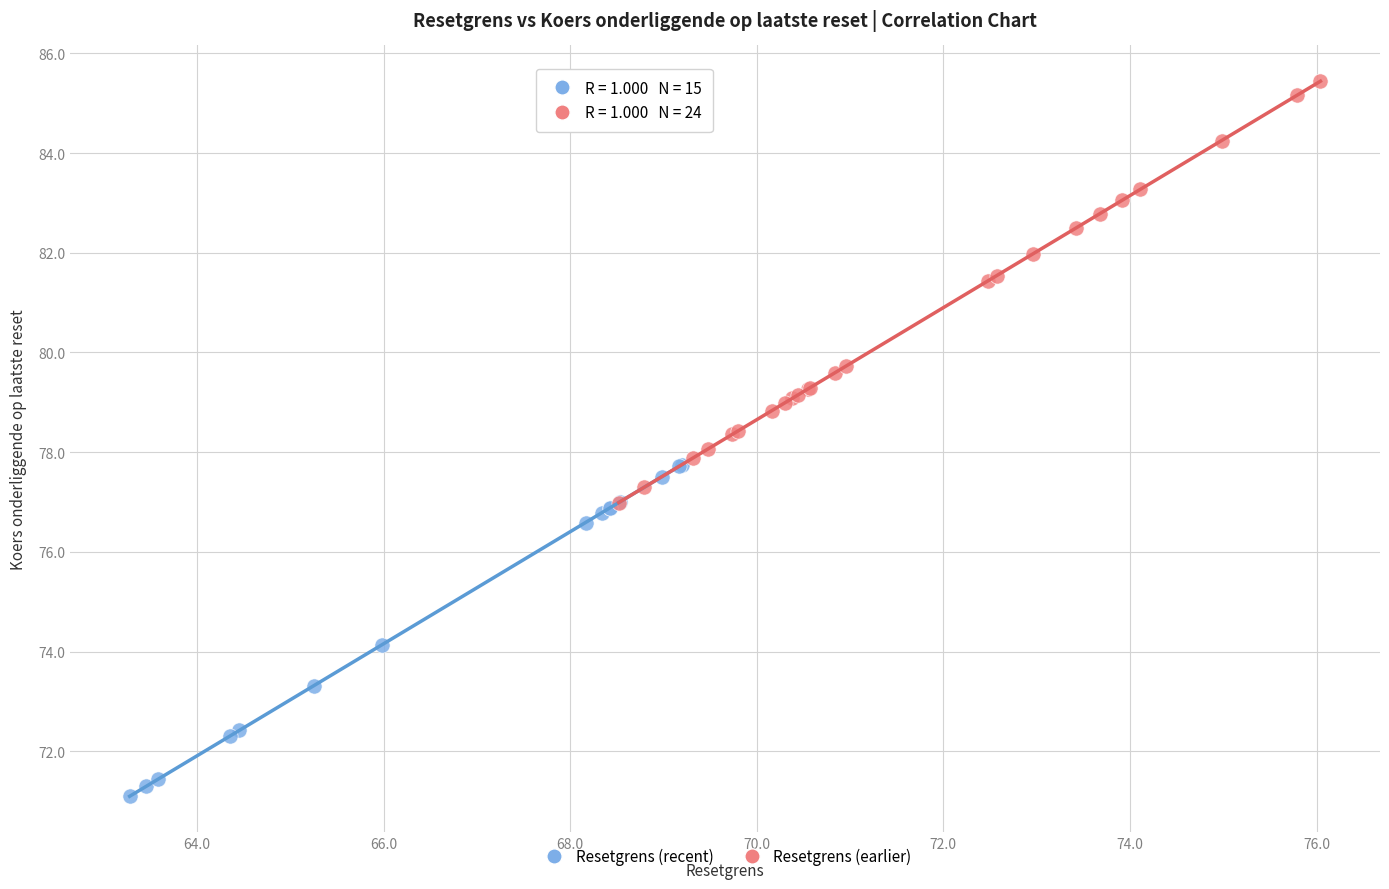

Which series contains the lowest Y value?

Resetgrens (recent)